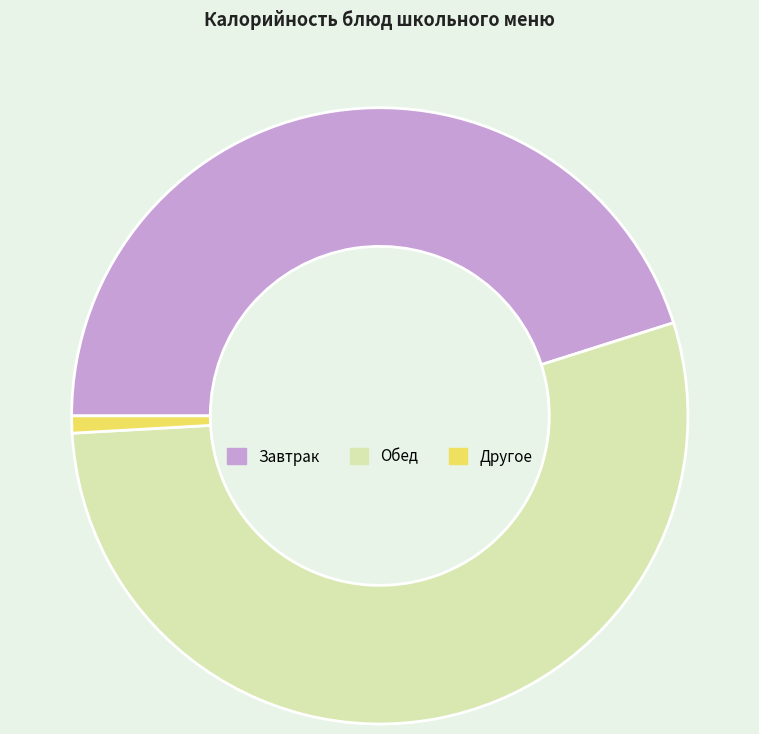

Is the sum of Другое and Обед greater than half?

Yes